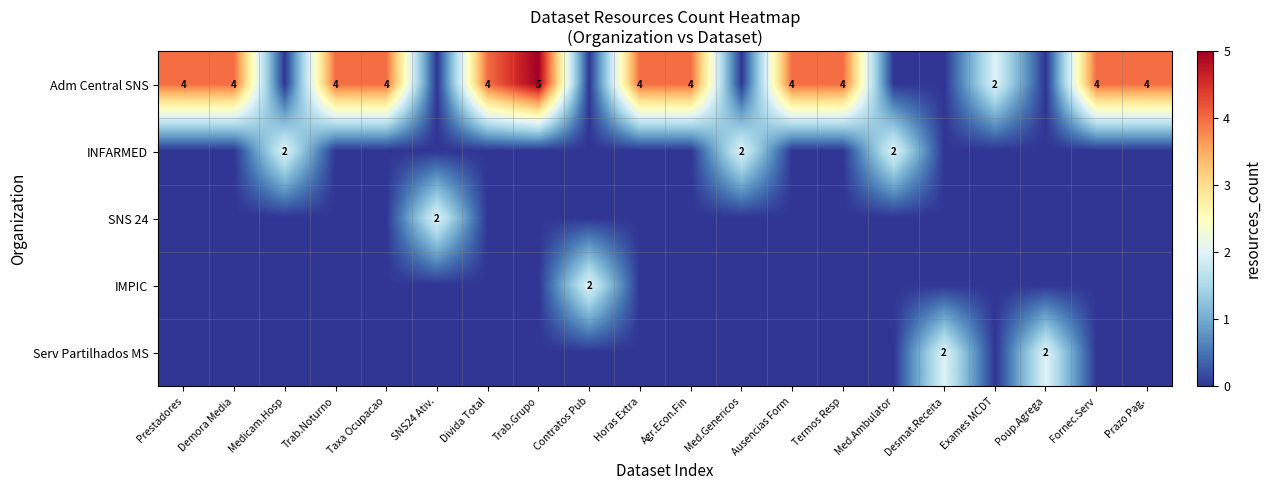

True or false: Adm Central SNS has a value of 2 at Horas Extra.

False